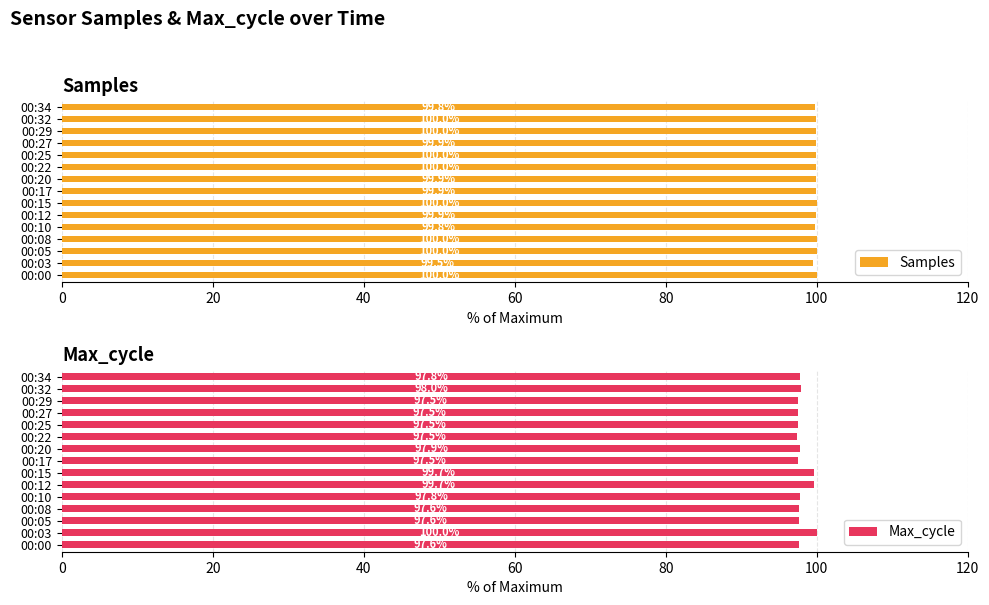

What is the minimum value for Samples?

99.5